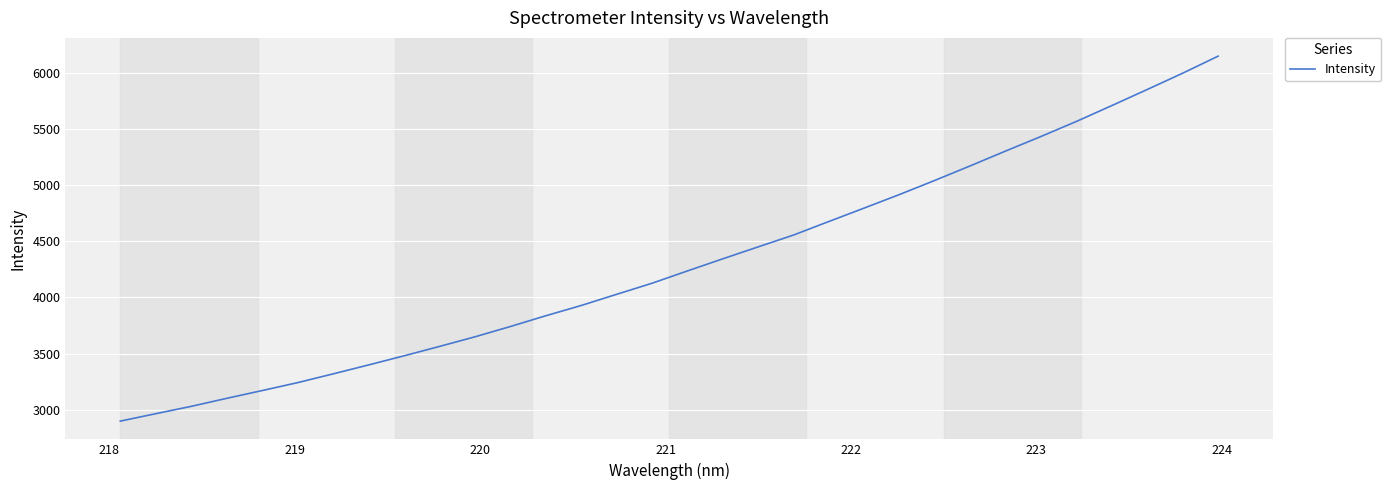

What is the greatest value displayed?

6146.4